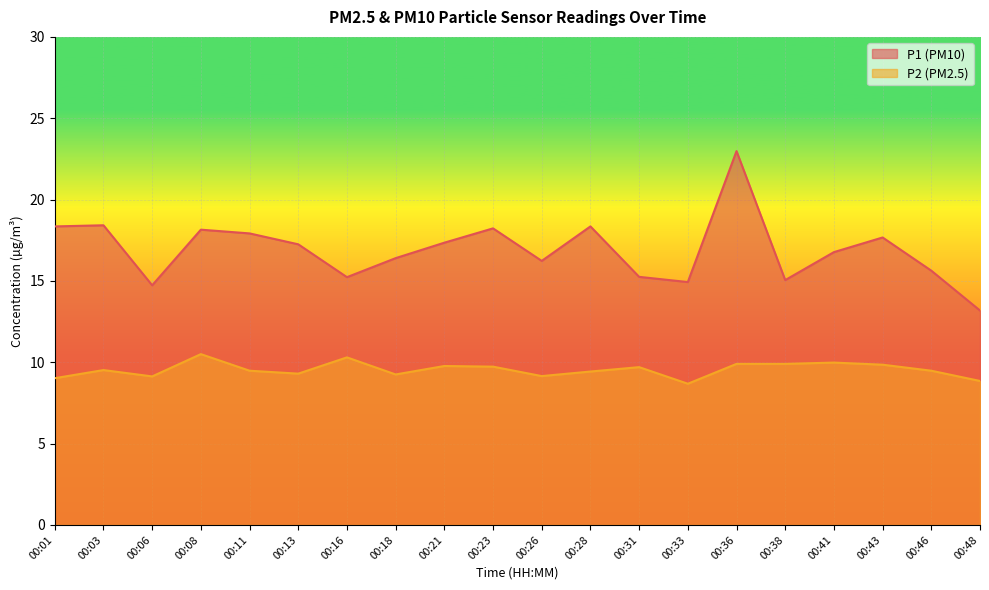

How many interior local peaks does the P1 series have?

6